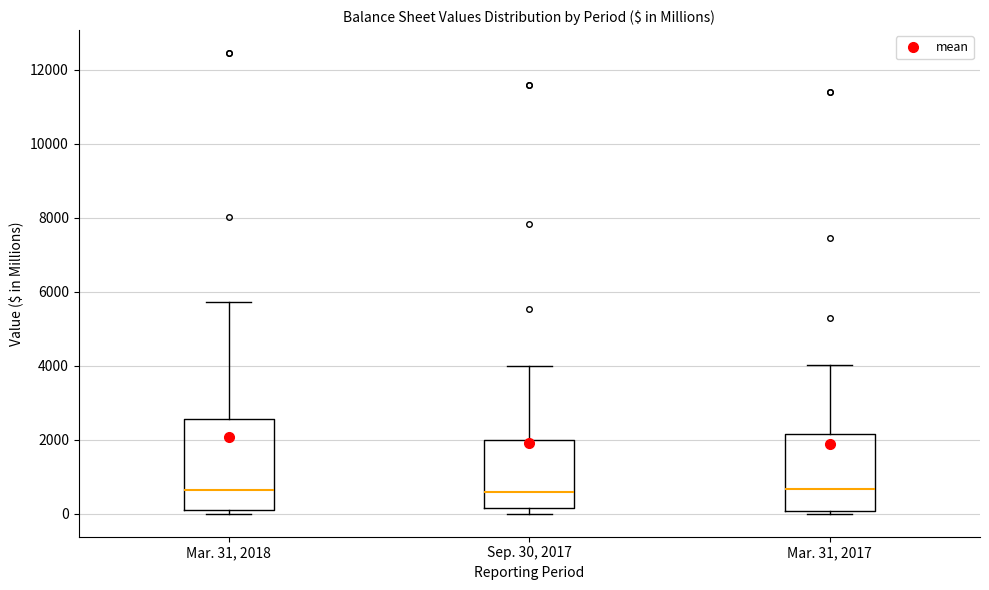

Reading left to right, transcribe this box plot: for each box, give where its median line is, the range the box spans, and where its two whiskers end, as read against the y-axis. The values are not printed on the chart, so give them approximately, as read against the axis.

Mar. 31, 2018: median 600, box 0 to 2600, whiskers 0 (just below the box's lower edge) to 5800
Sep. 30, 2017: median 600, box 200 to 2000, whiskers 0 to 4000
Mar. 31, 2017: median 600, box 0 to 2200, whiskers 0 to 4000